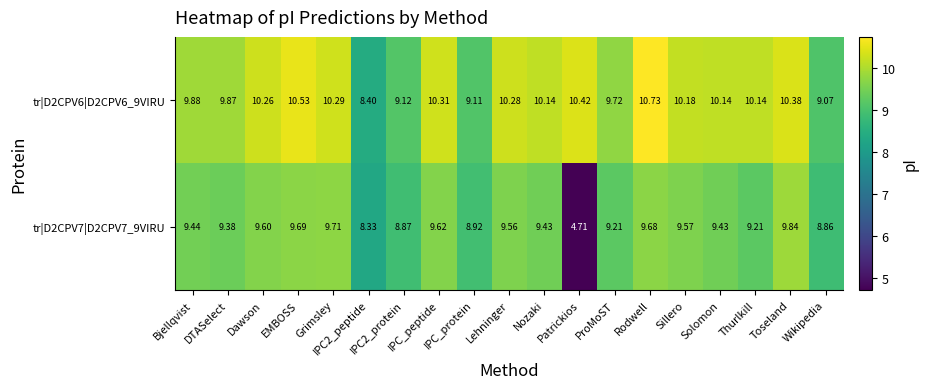

At which category is the sum across all series the highest?

Rodwell